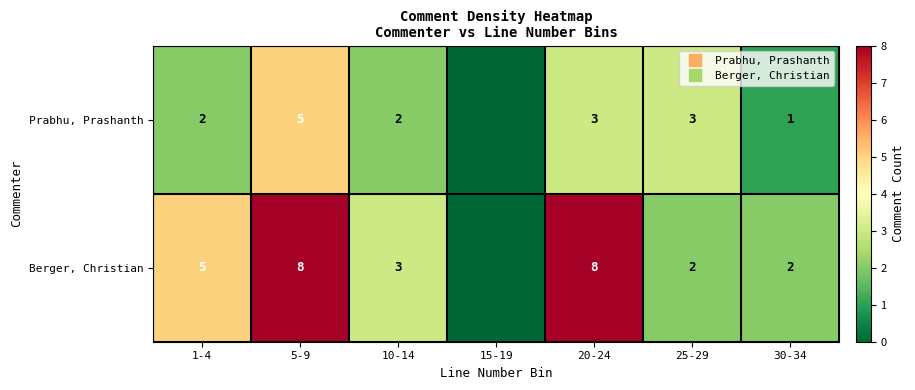

Read the Berger, Christian value at 10-14.

3